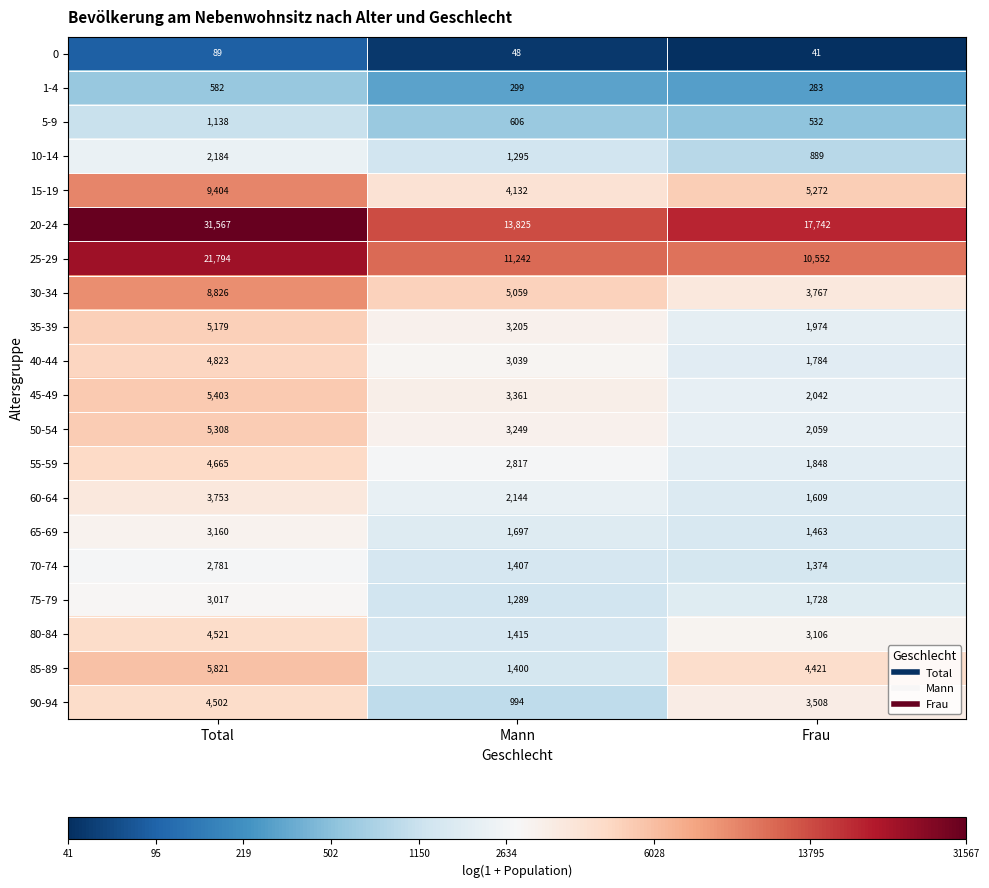

What is the approximate value of 55-59 at Frau, to the nearest 50?

1850